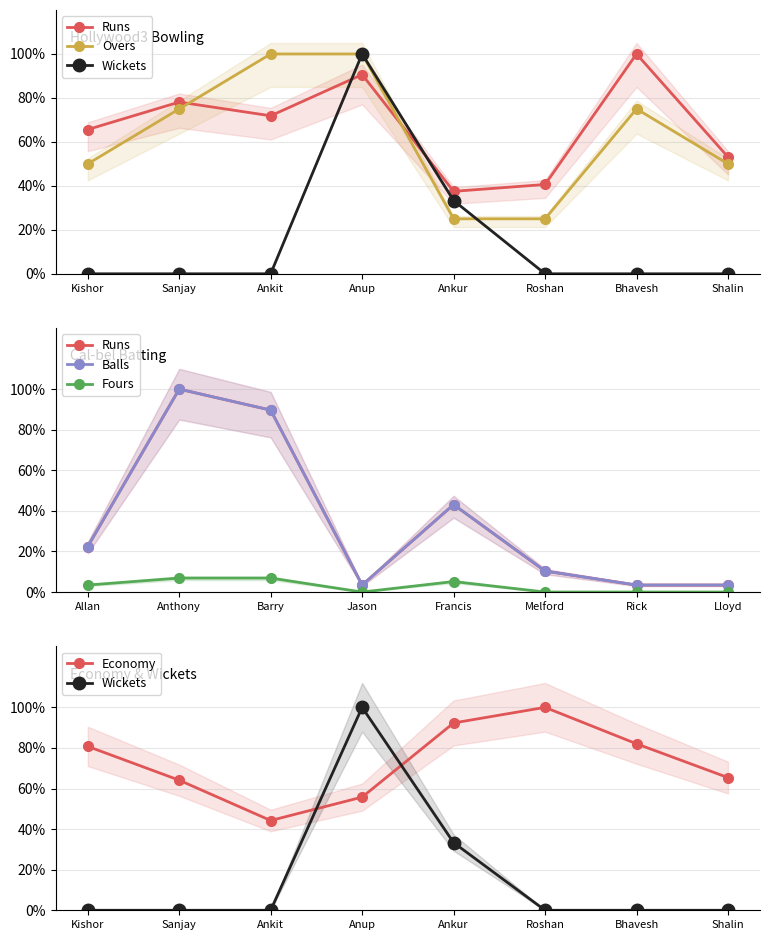

Does the chart have visible grid lines?

Yes